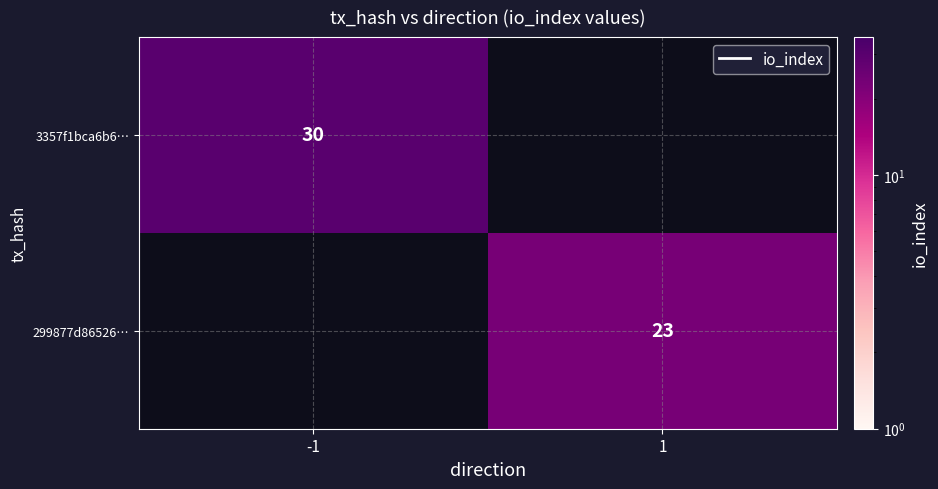

The 3357f1bca6b6… series shows 30 at -1. True or false?

True